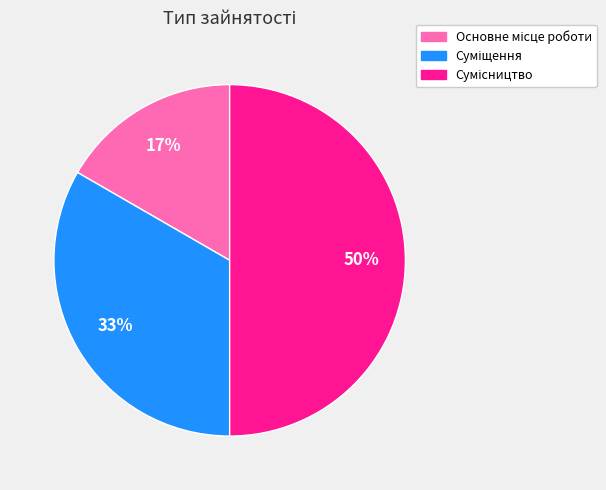

To the nearest percent, what is the average slice percentage?

33%